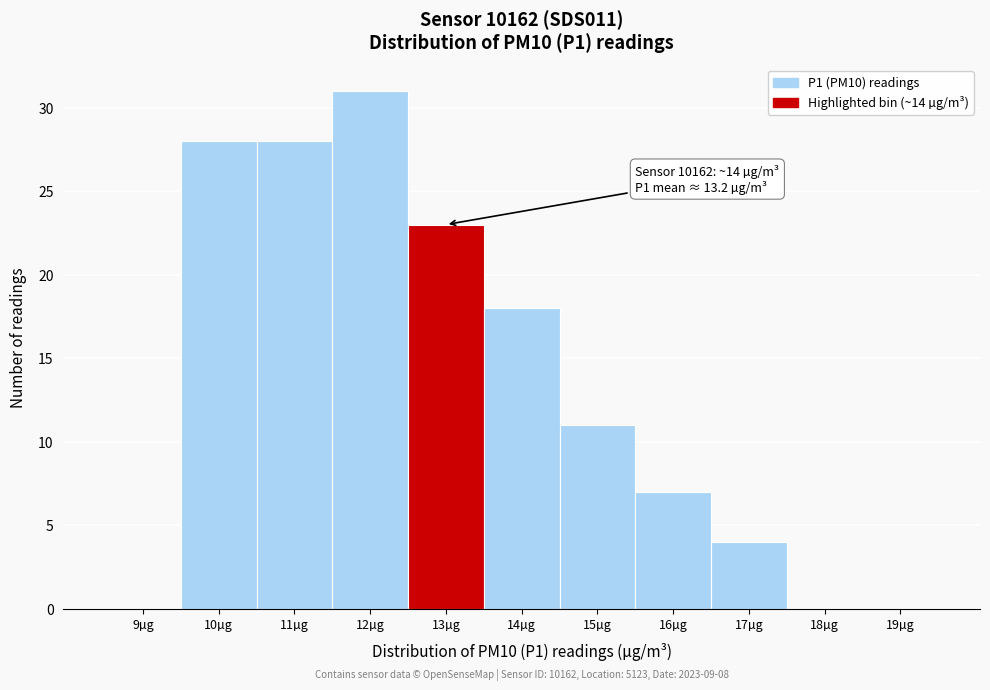

Reading left to right, transcribe all the data shown in this chart.

9µg=0	10µg=28	11µg=28	12µg=31	13µg=23	14µg=18	15µg=11	16µg=7	17µg=4	18µg=0	19µg=0